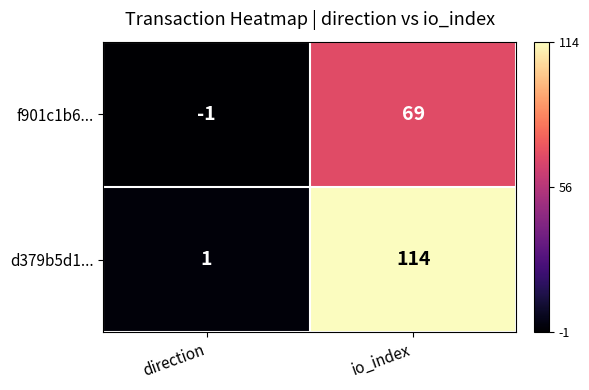

Reading left to right, transcribe all the data shown in this chart.

f901c1b6...: direction=-1	io_index=69
d379b5d1...: direction=1	io_index=114